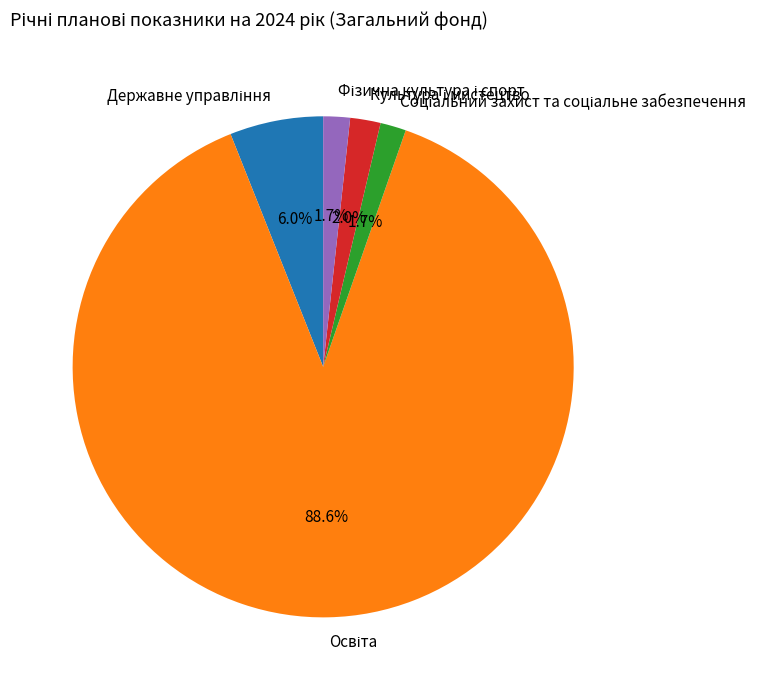

Is there any slice that represents more than half of the pie?

Yes